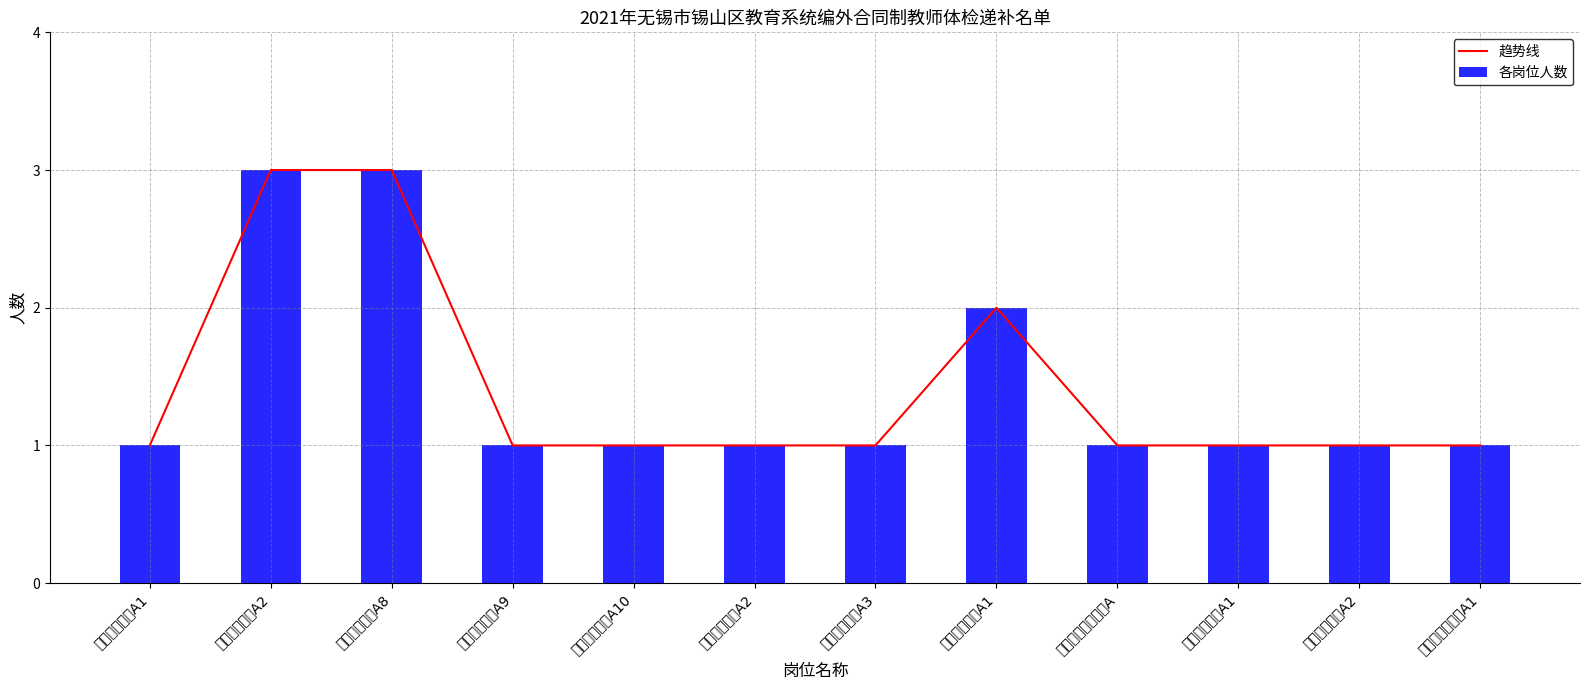

Reading left to right, transcribe all the data shown in this chart.

趋势线: 小学语文教师A1=1	小学语文教师A2=3	小学语文教师A8=3	小学语文教师A9=1	小学语文教师A10=1	小学数学教师A2=1	小学数学教师A3=1	小学体育教师A1=2	小学信息技术教师A=1	初中物理教师A1=1	初中物理教师A2=1	中小学音乐教师A1=1
各岗位人数: 小学语文教师A1=1	小学语文教师A2=3	小学语文教师A8=3	小学语文教师A9=1	小学语文教师A10=1	小学数学教师A2=1	小学数学教师A3=1	小学体育教师A1=2	小学信息技术教师A=1	初中物理教师A1=1	初中物理教师A2=1	中小学音乐教师A1=1